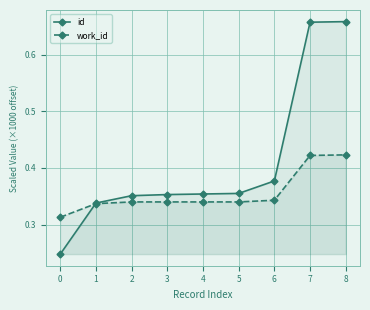

At which category does the chart reach its peak across all series?

8